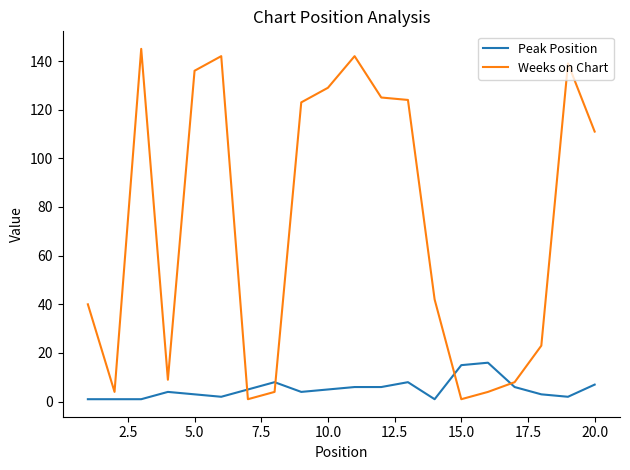

Which series ends up on top after the final intersection of Weeks on Chart and Peak Position?

Weeks on Chart